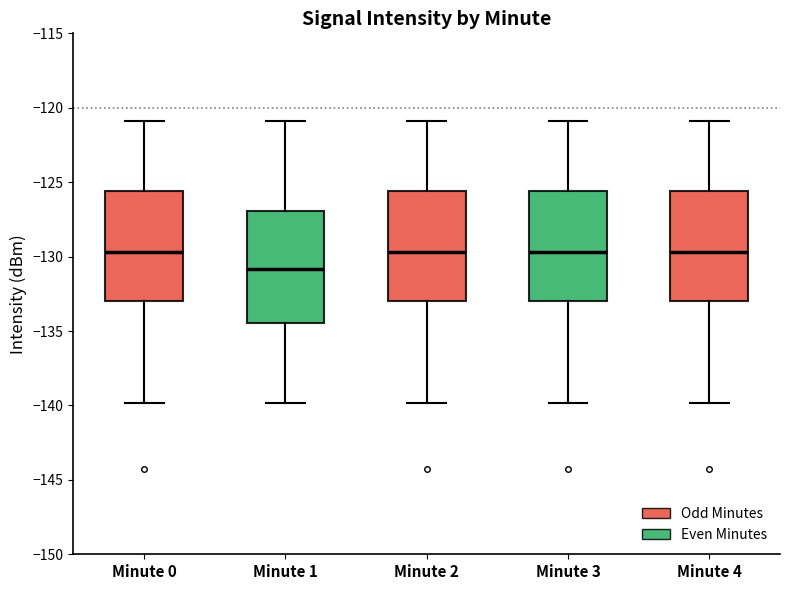

Which box has the lowest median line?

Minute 1